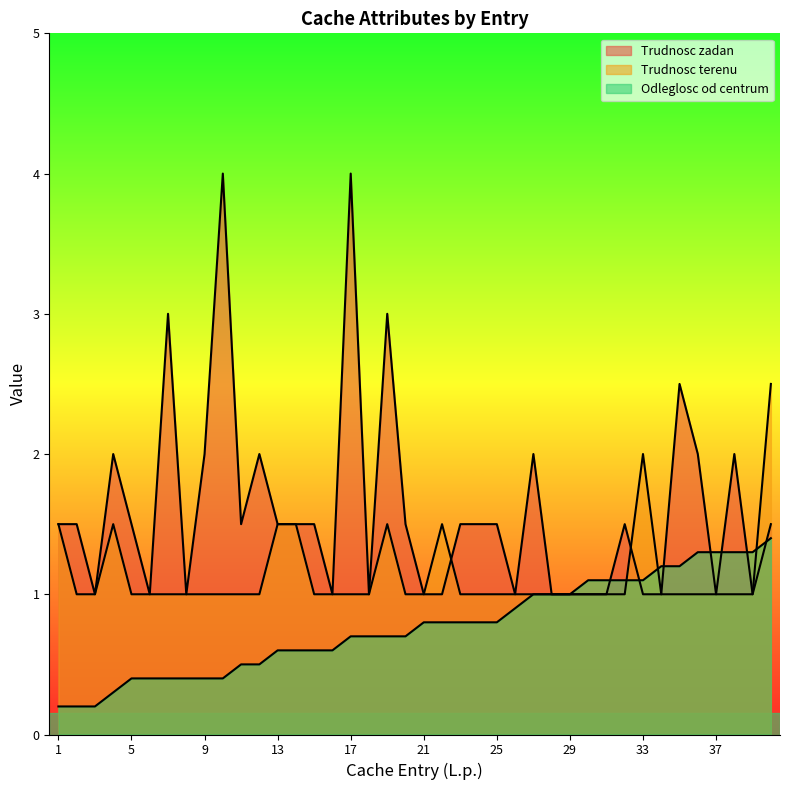

Which series ends up on top after the final intersection of Trudnosc zadan and Trudnosc terenu?

Trudnosc terenu